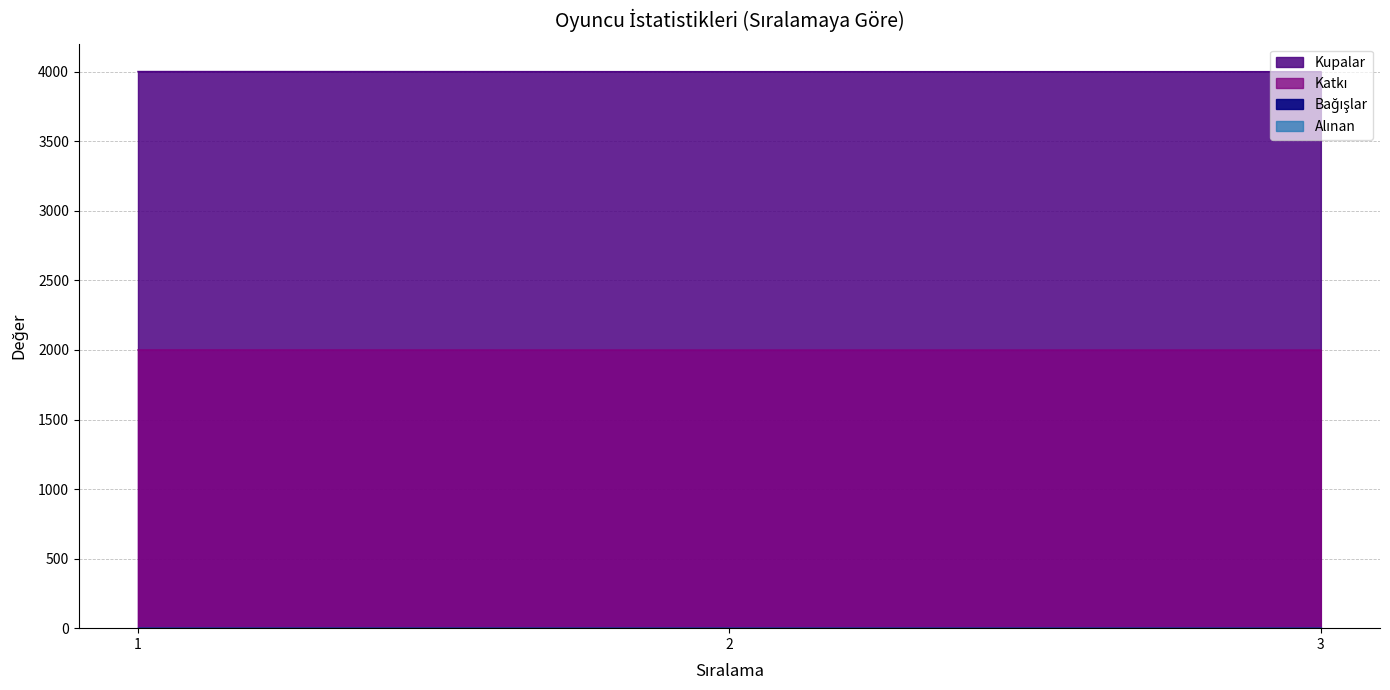

At how many categories does at least one series exceed 3361?

3